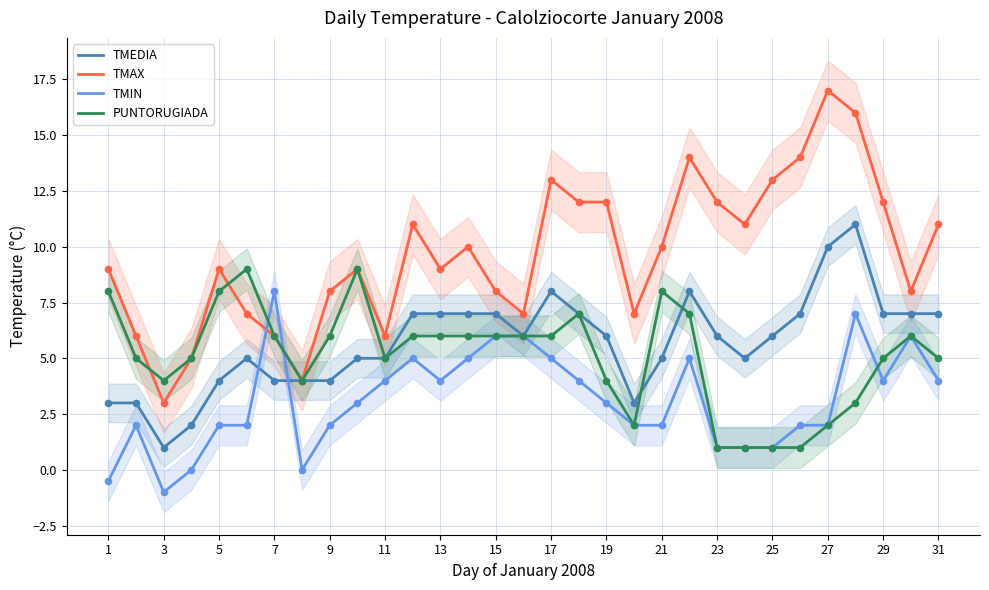

Which category has the lowest value in the TMAX series?

3